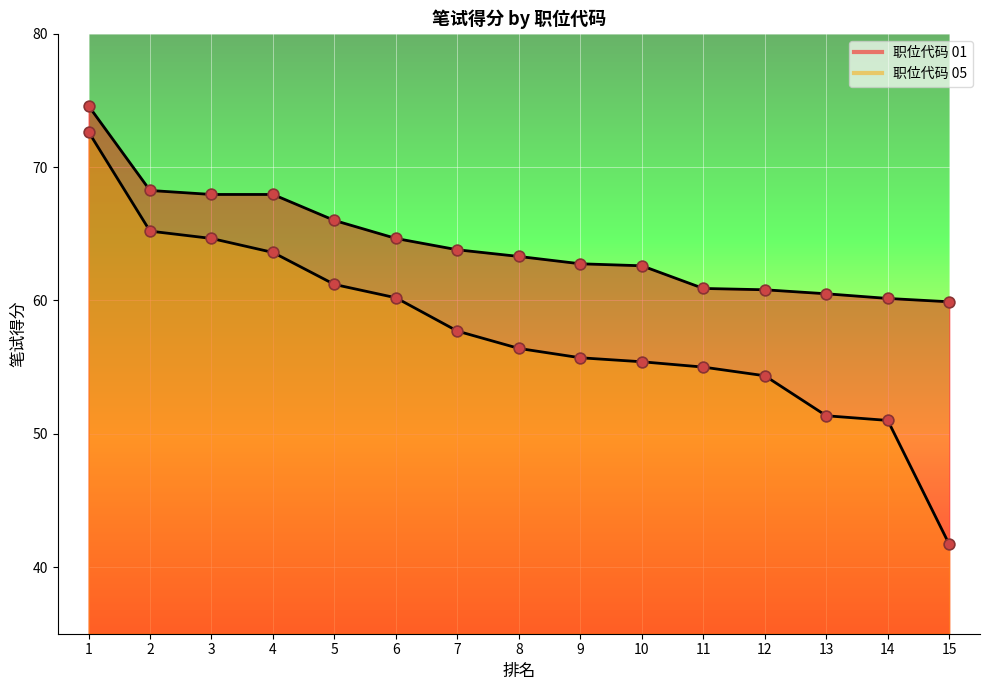

Which series has the largest Y range (max minus min)?

05